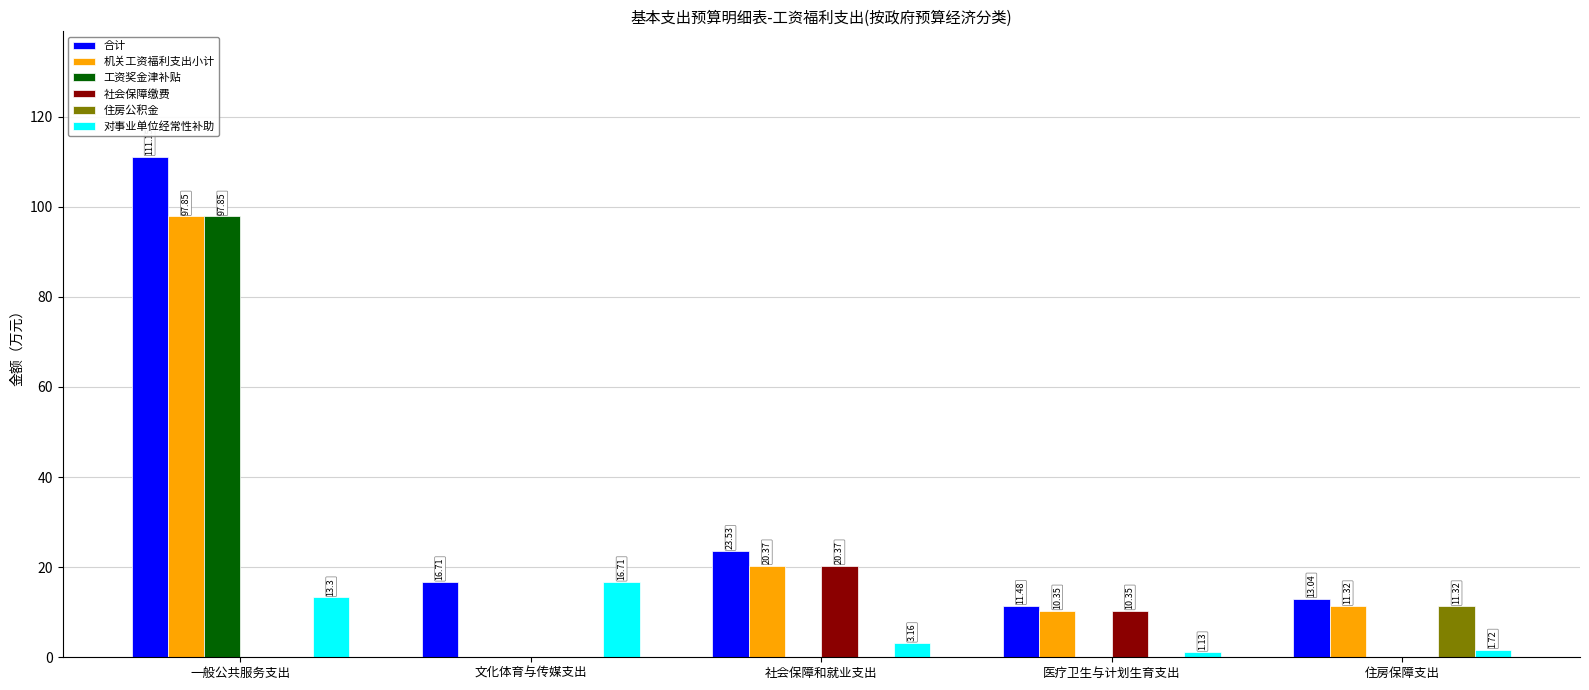

Where is 机关工资福利支出小计 nearest to the value 48?

社会保障和就业支出